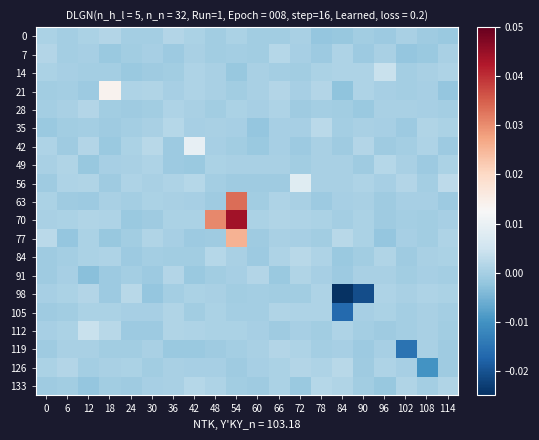

Between 78 and 36, which is larger?

36